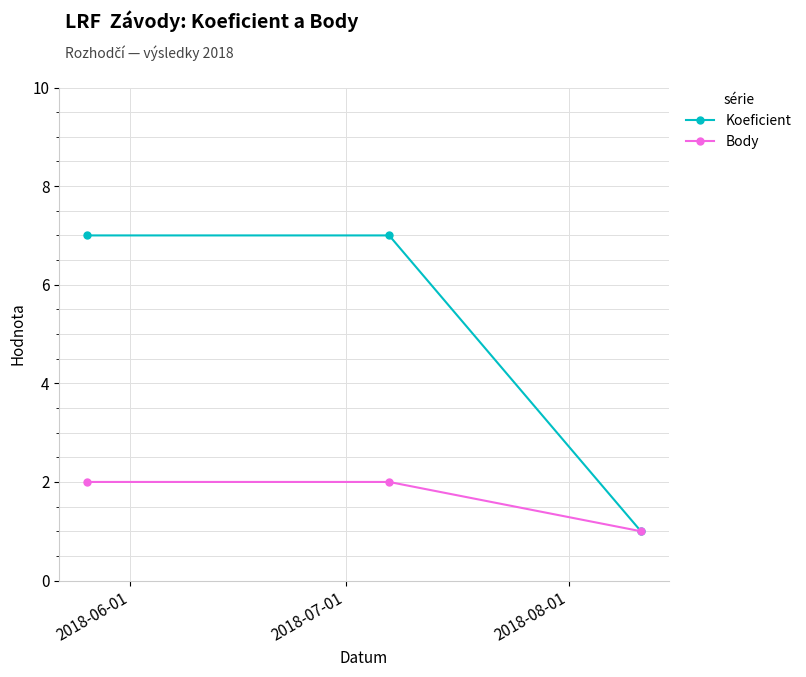

What is the smallest value displayed?

1